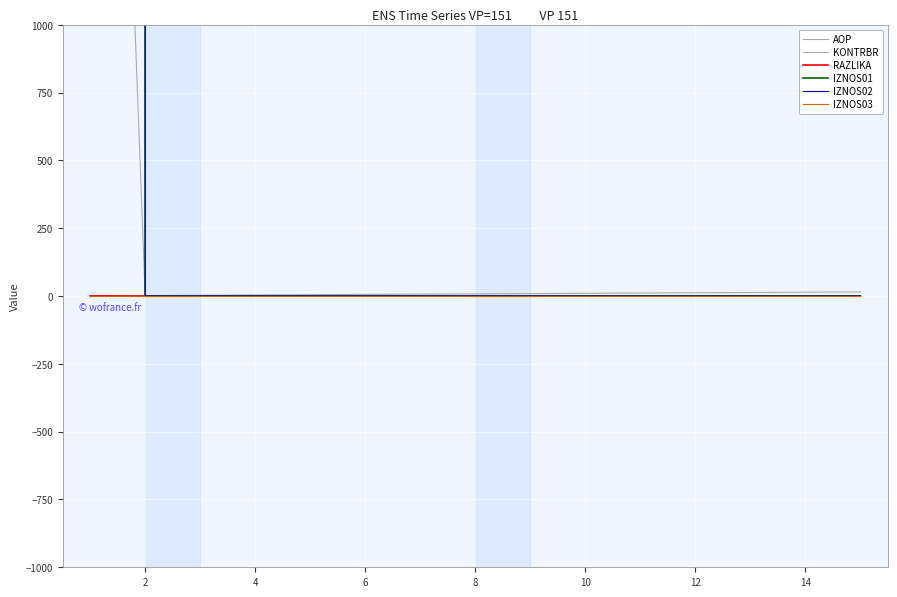

What are all the series names shown in the legend?

AOP, KONTRBR, RAZLIKA, IZNOS01, IZNOS02, IZNOS03